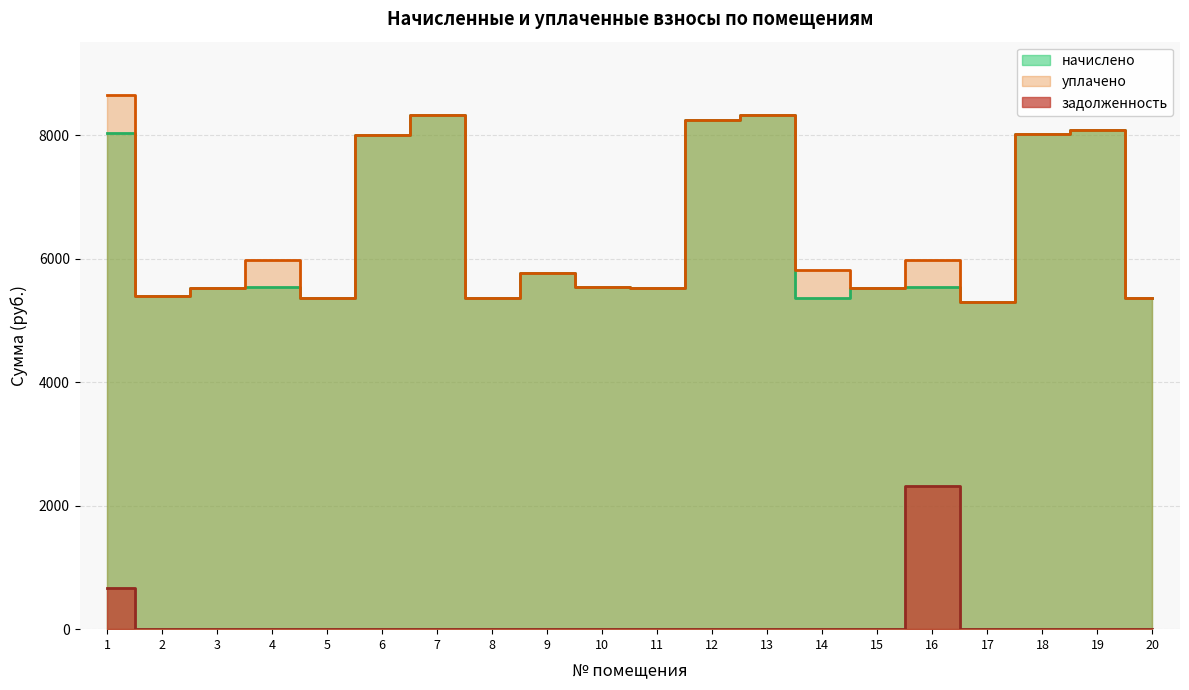

What is the difference between the начислено values at 19 and 18?

66.2